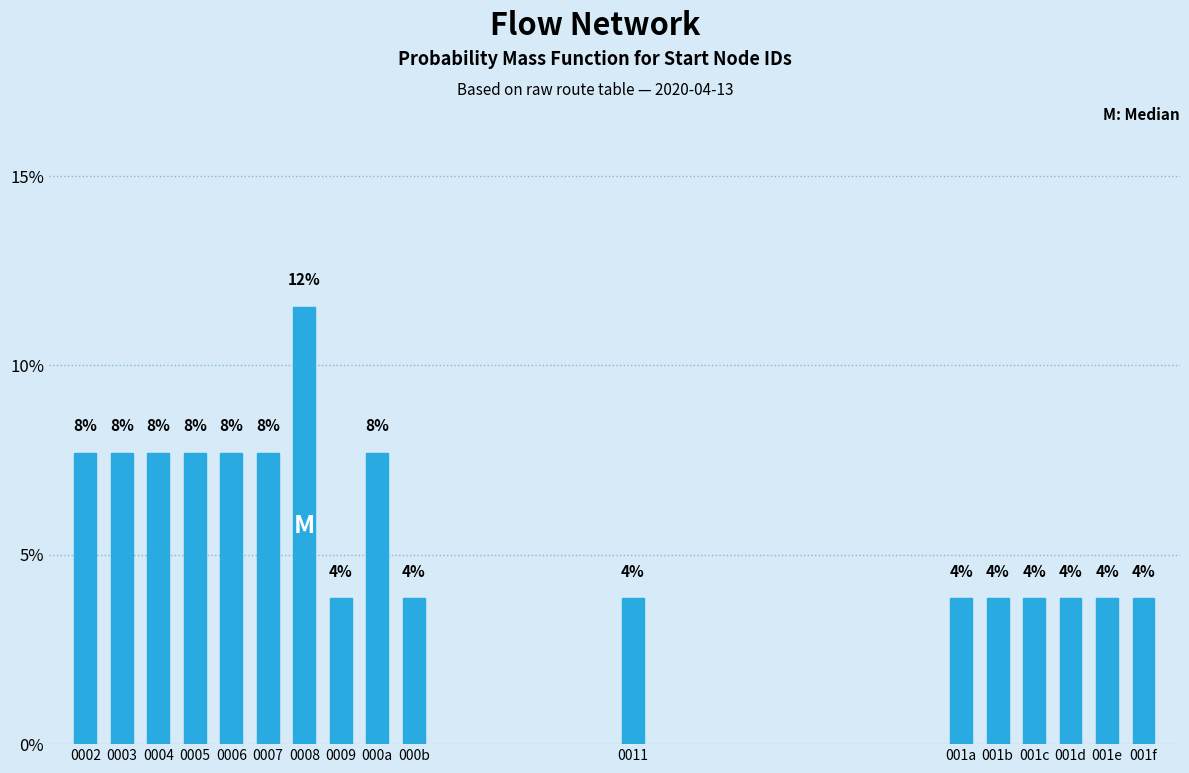

Are the bars horizontal?

No